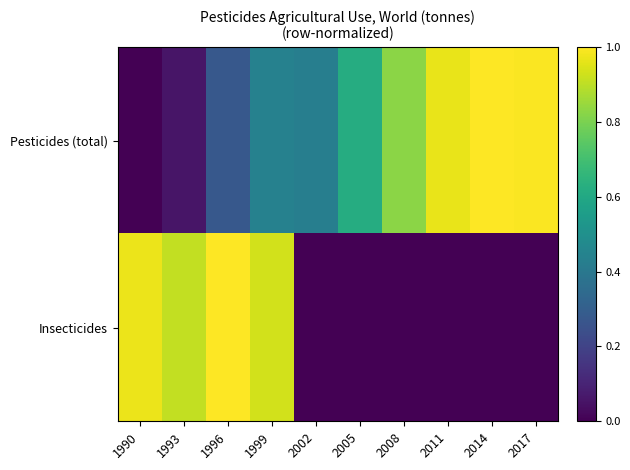

Which series changed the most between 1993 and 2014?

Pesticides (total)